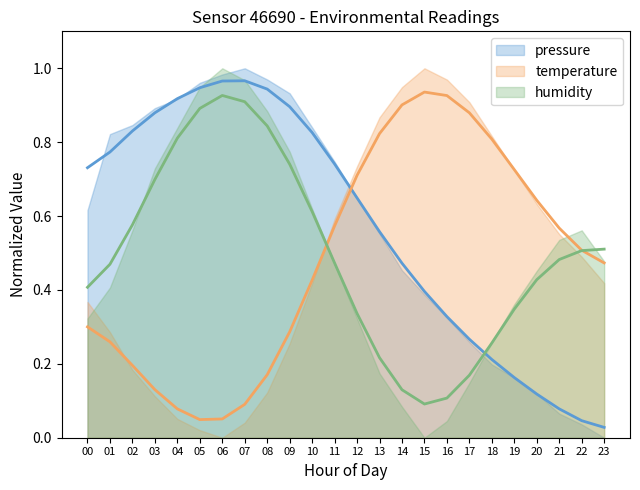

How many distinct data groups are displayed?

3